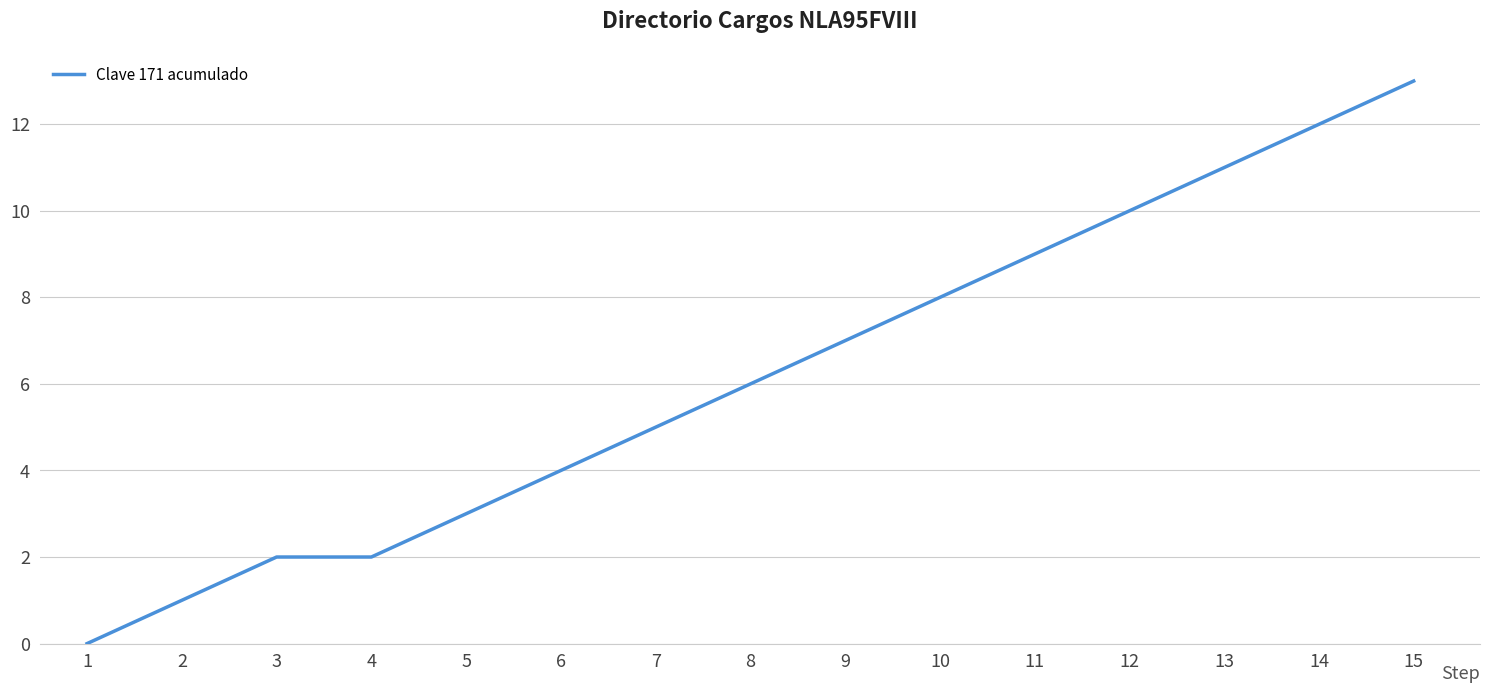

Which category has the highest value across all series?

15